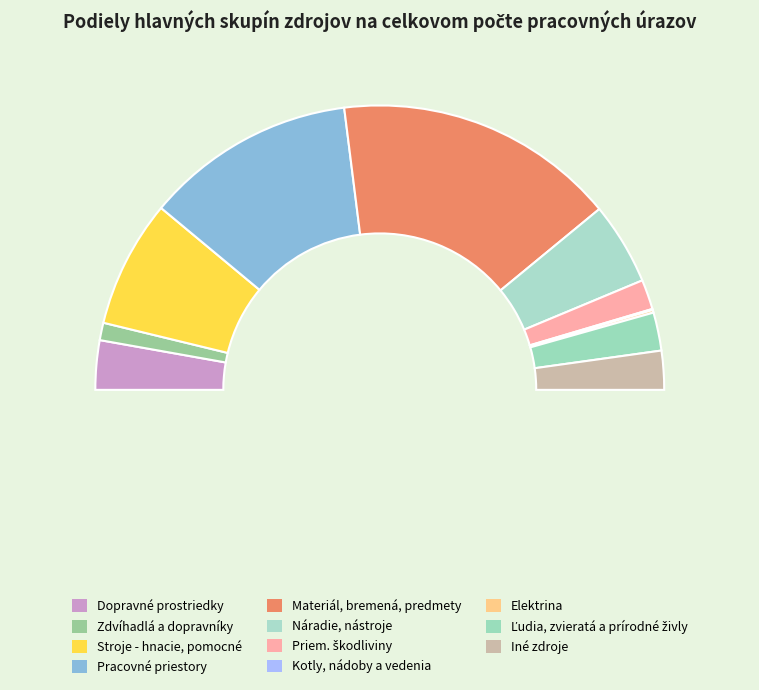

To the nearest percent, what portion does Dopravné prostriedky represent?

6%